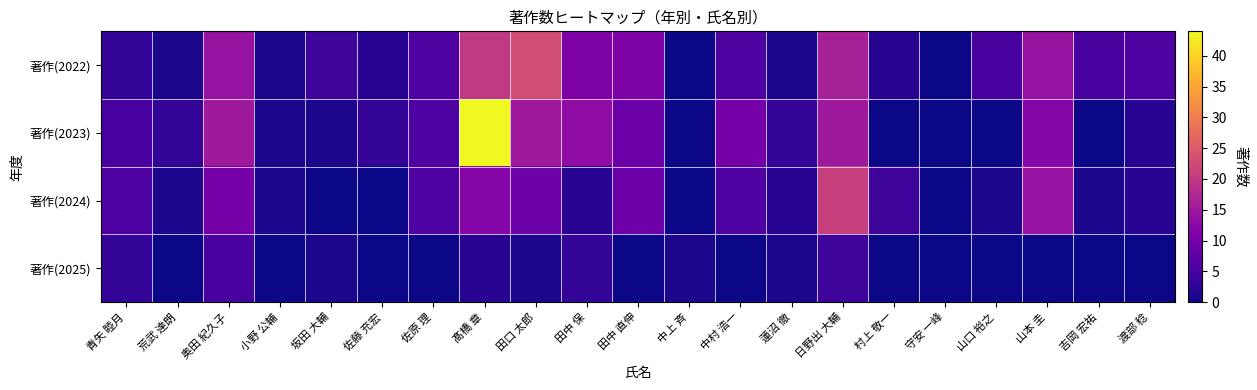

Which series has the largest range (max minus min)?

著作(2023)